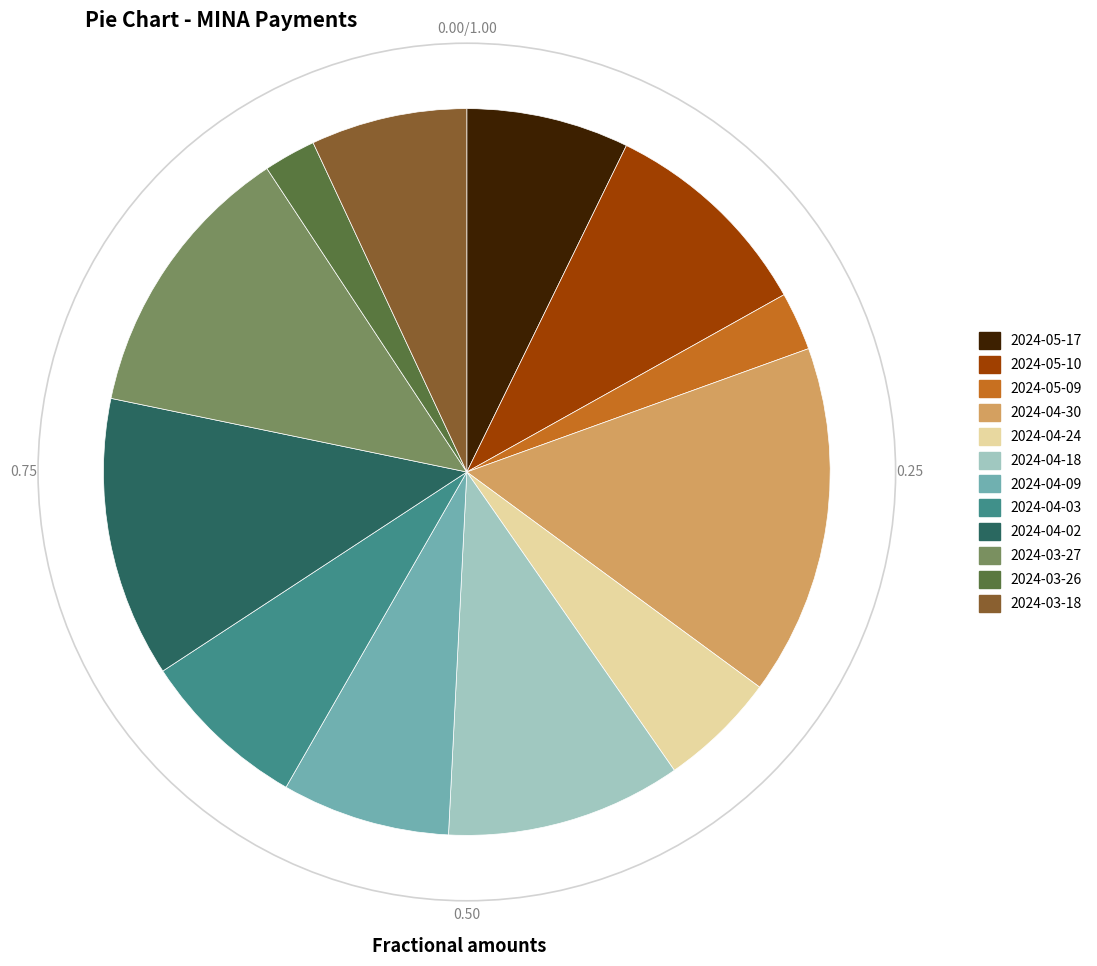

Between 2024-05-17 and 2024-04-18, which is larger?

2024-04-18